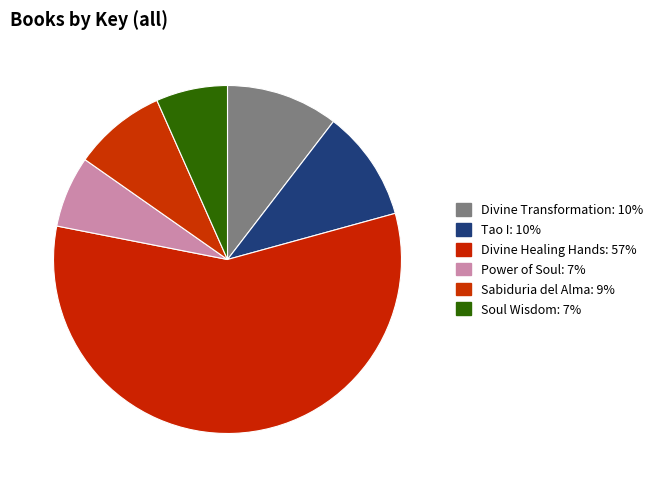

How many segments does this pie chart have?

6